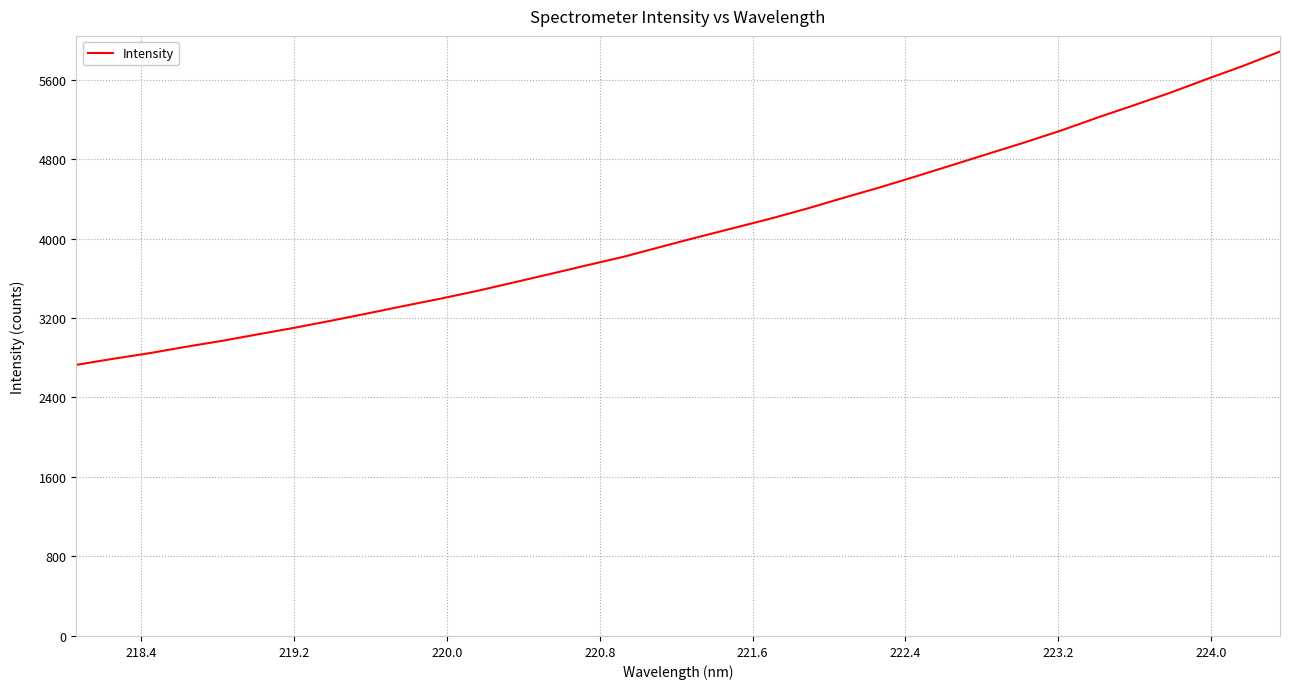

What is the minimum value shown in the chart?

2728.5